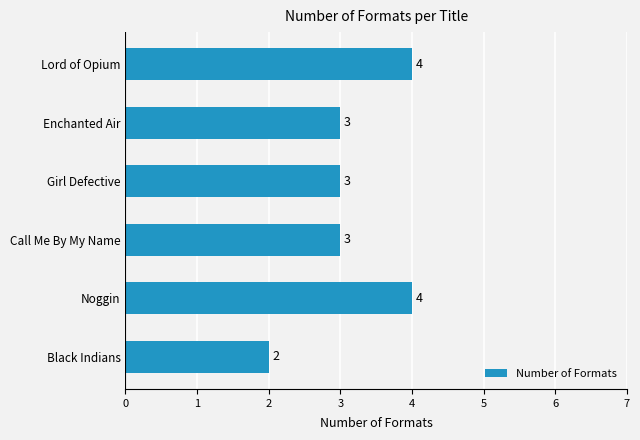

What position from the top is Call Me By My Name?

4